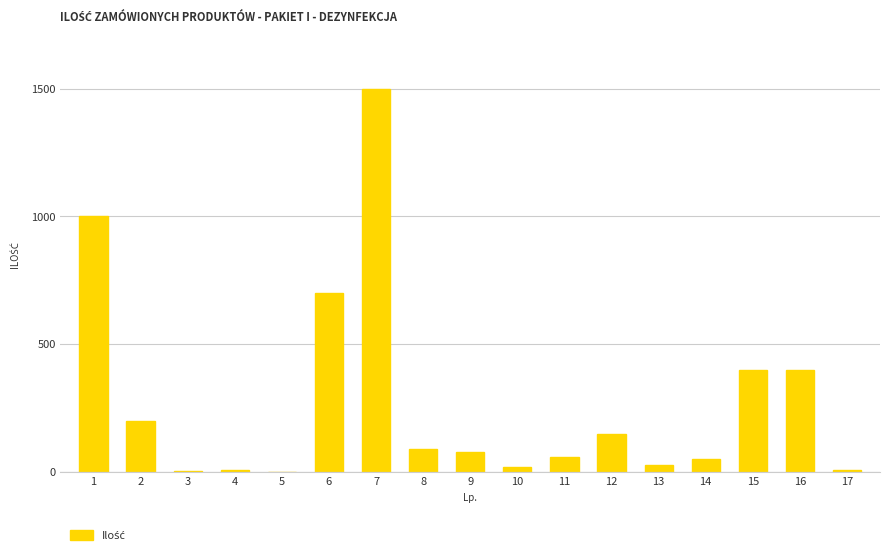

Where does the data first go above 80?

1